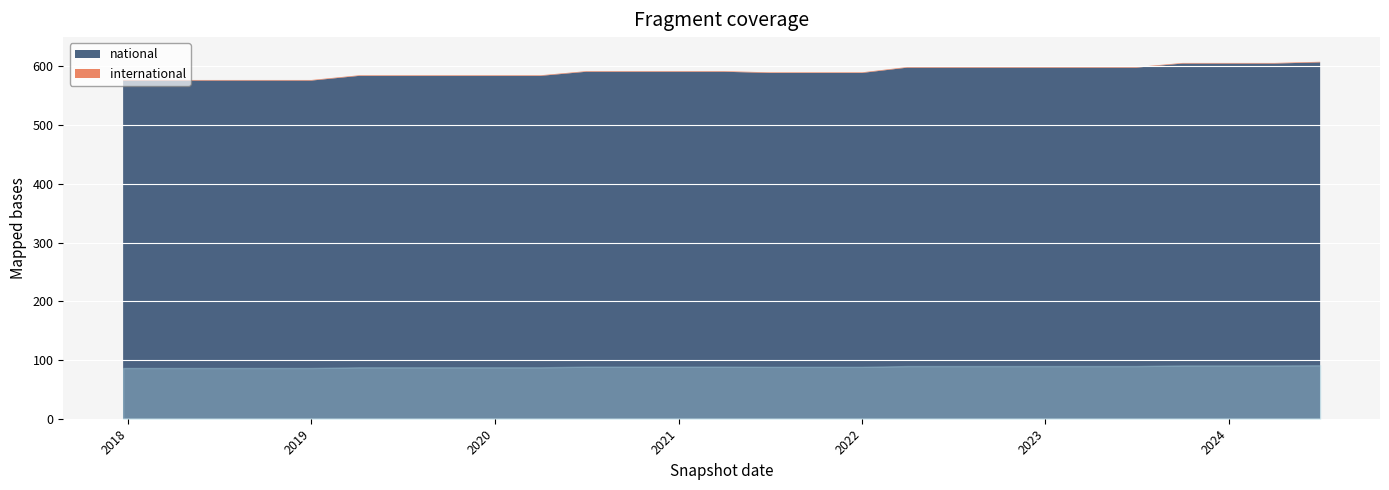

What position from the right is 2018-09-28?

24